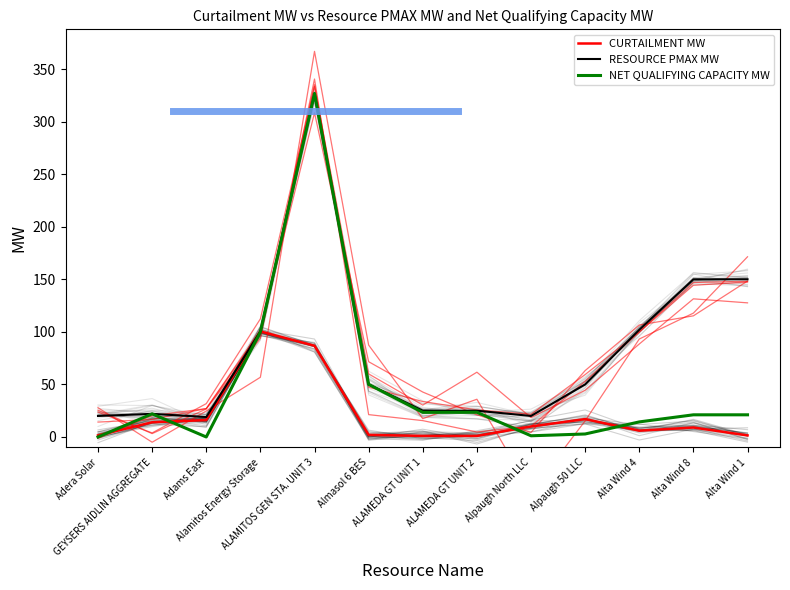

What is the total value across all series at Almasol 6 BES?

102.0